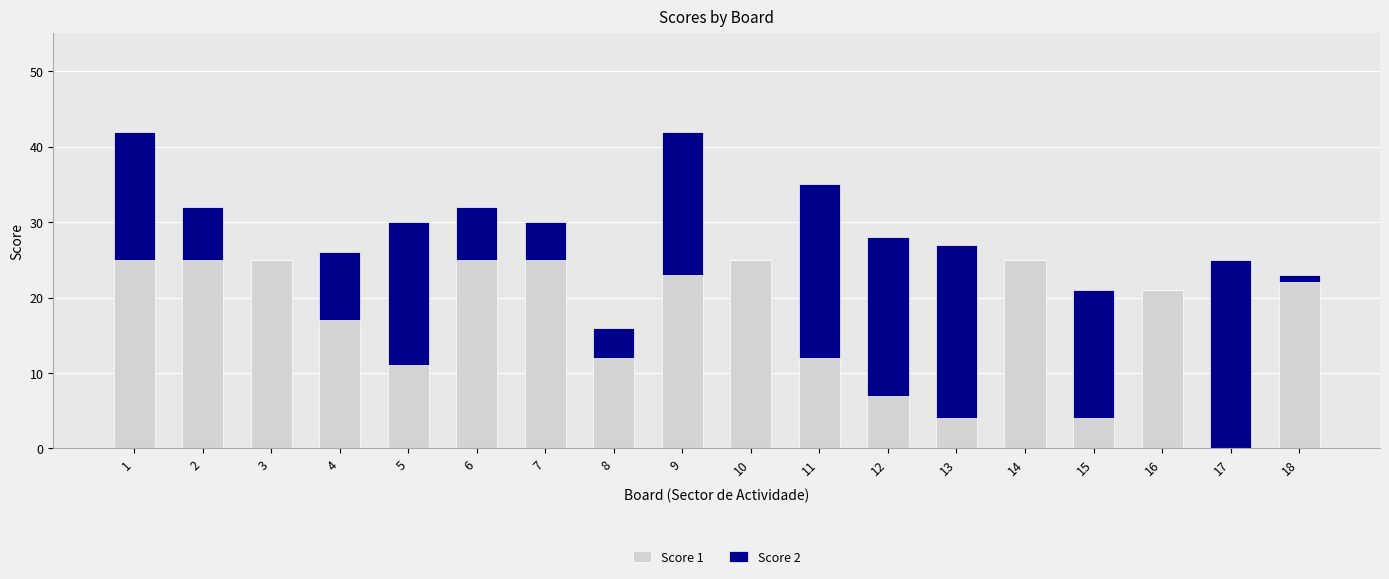

The Score 1 series shows 6 at 13. True or false?

False